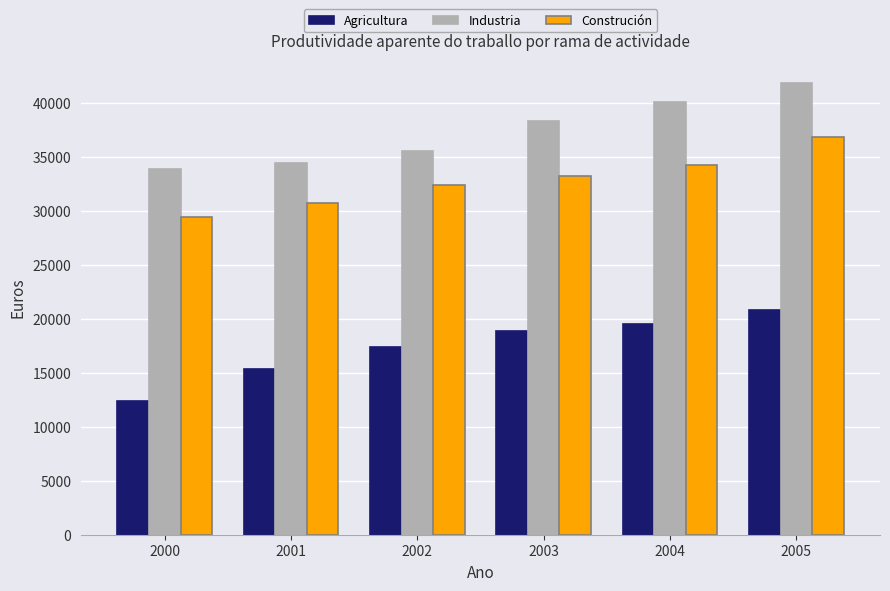

The Construción series shows 17195.0 at 2001. True or false?

False